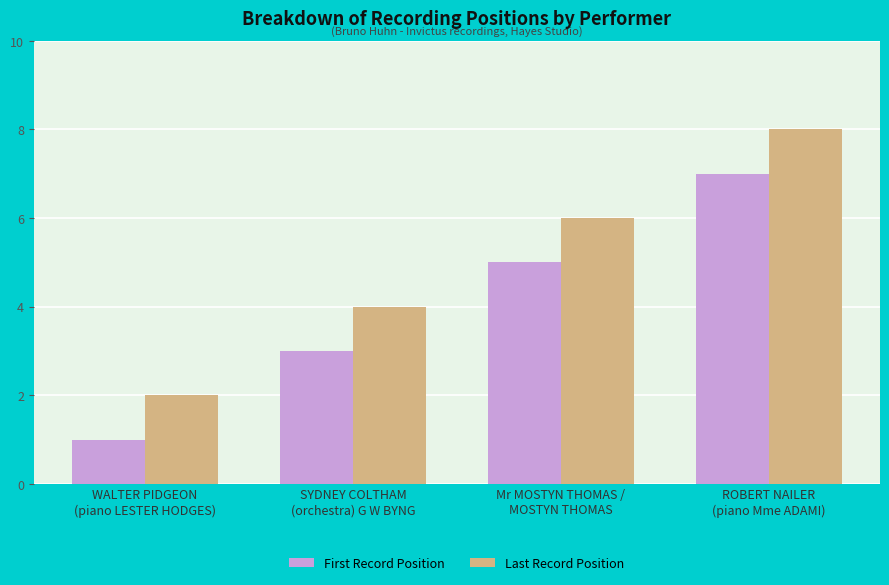

List the series in order of their overall mean, highest first.

Last Record Position, First Record Position